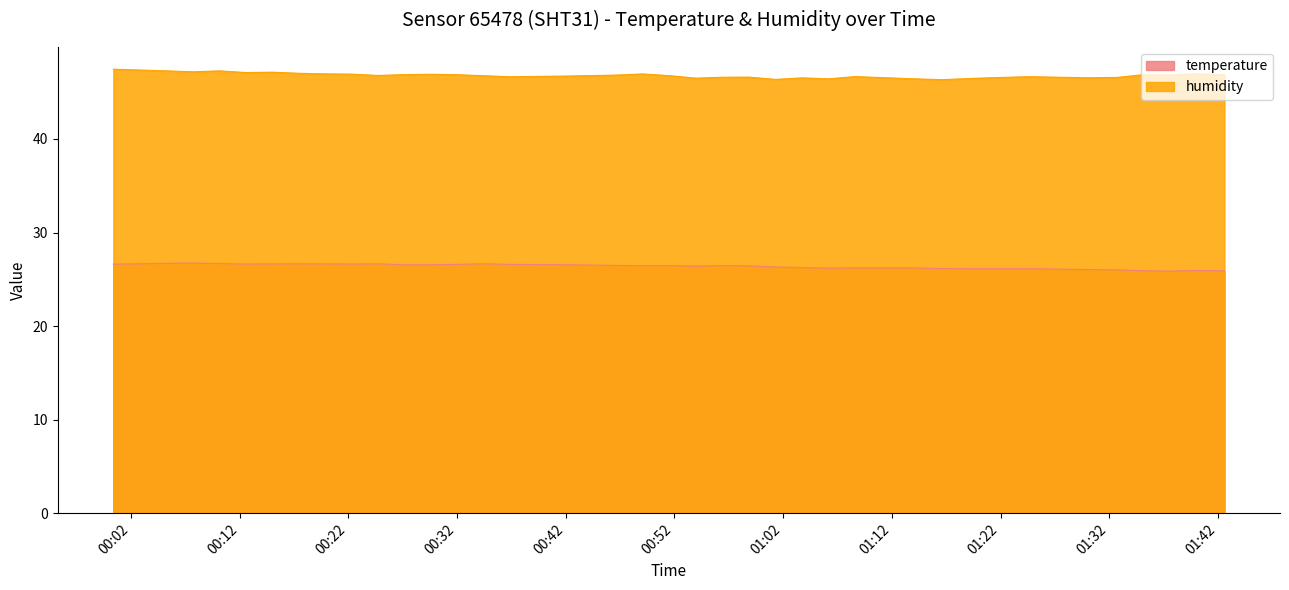

What is the greatest value displayed?

47.5